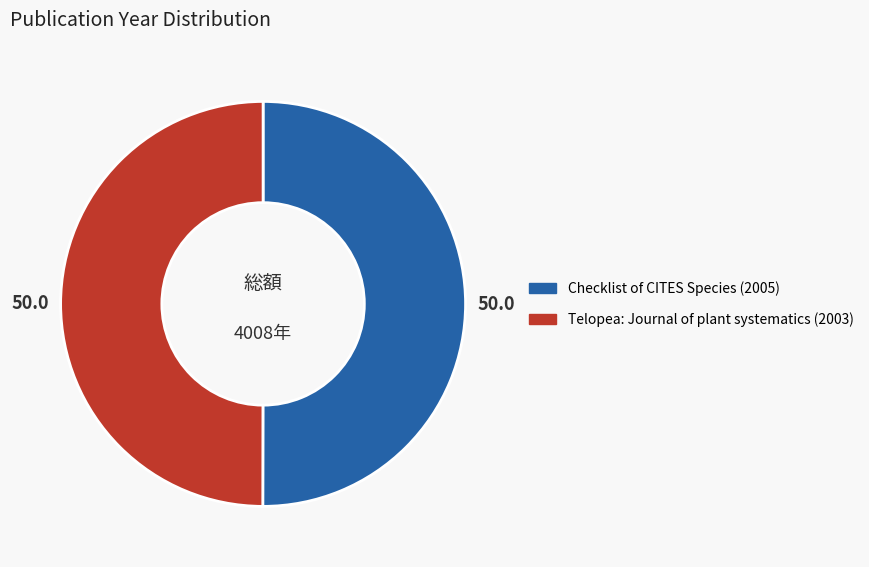

Count the number of slices in the pie.

2